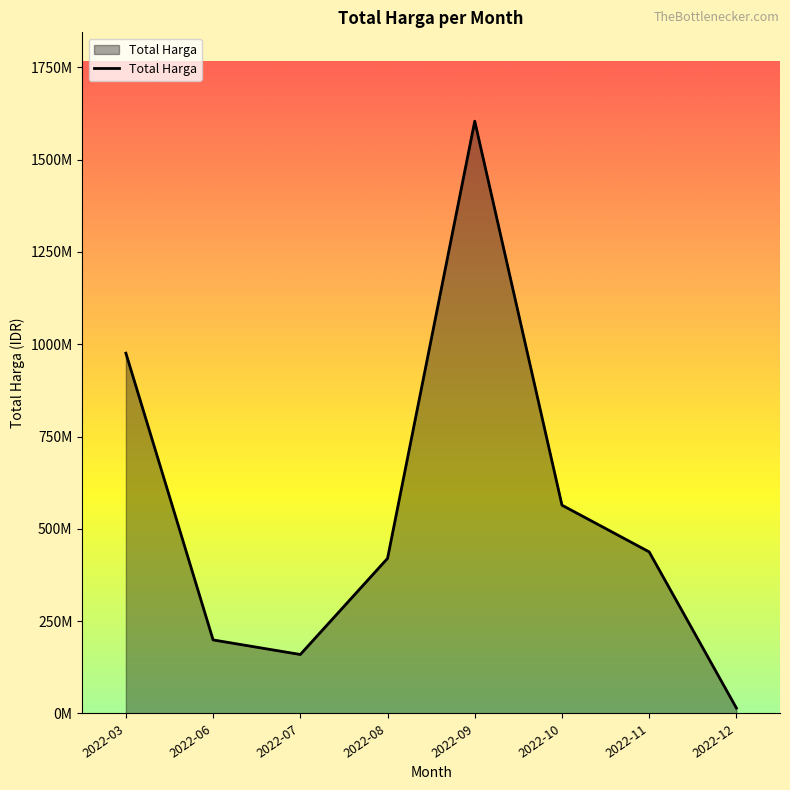

Is this an area chart (filled region under the line)?

Yes